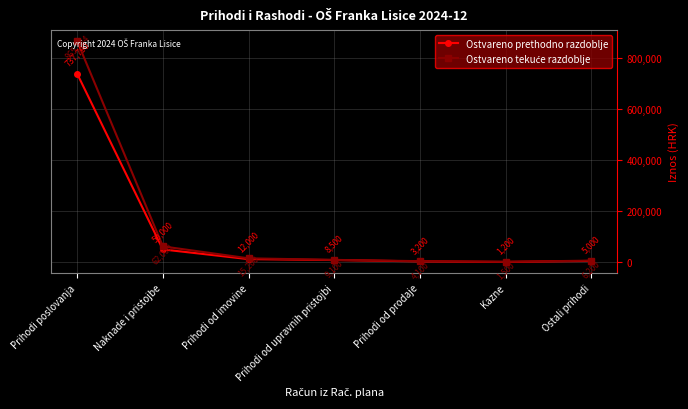

What is the highest value of the Ostvareno prethodno razdoblje series?

737790.2